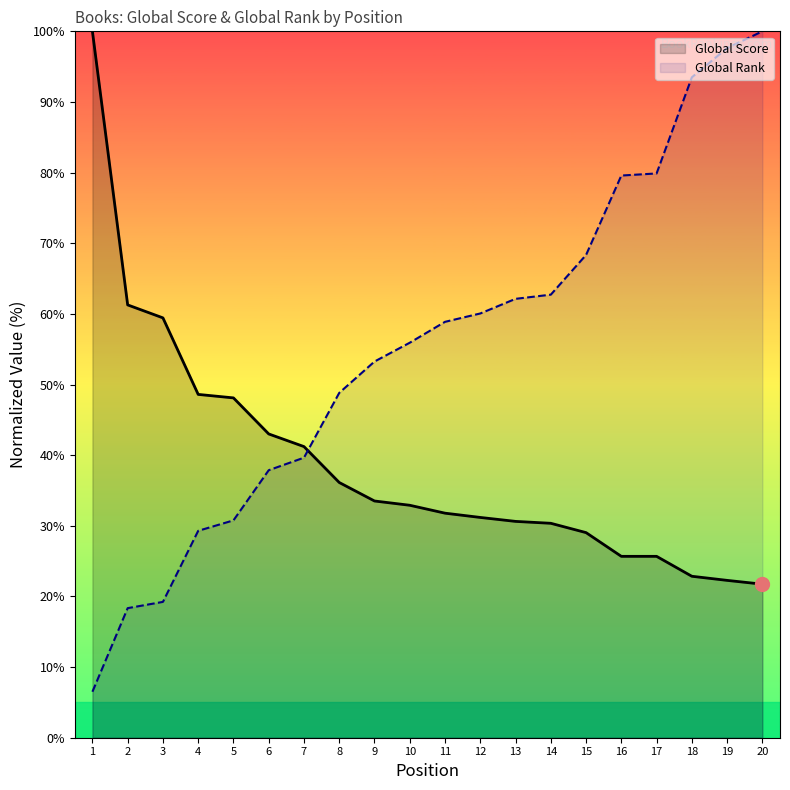

How many categories are shown in the chart?

20